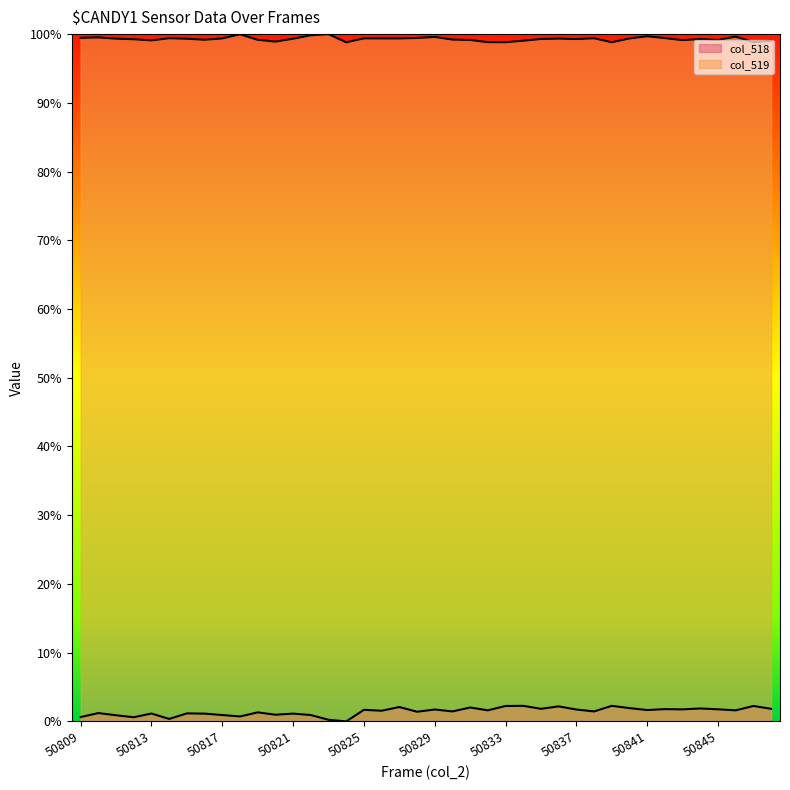

Does the chart display data point markers on the line(s)?

No